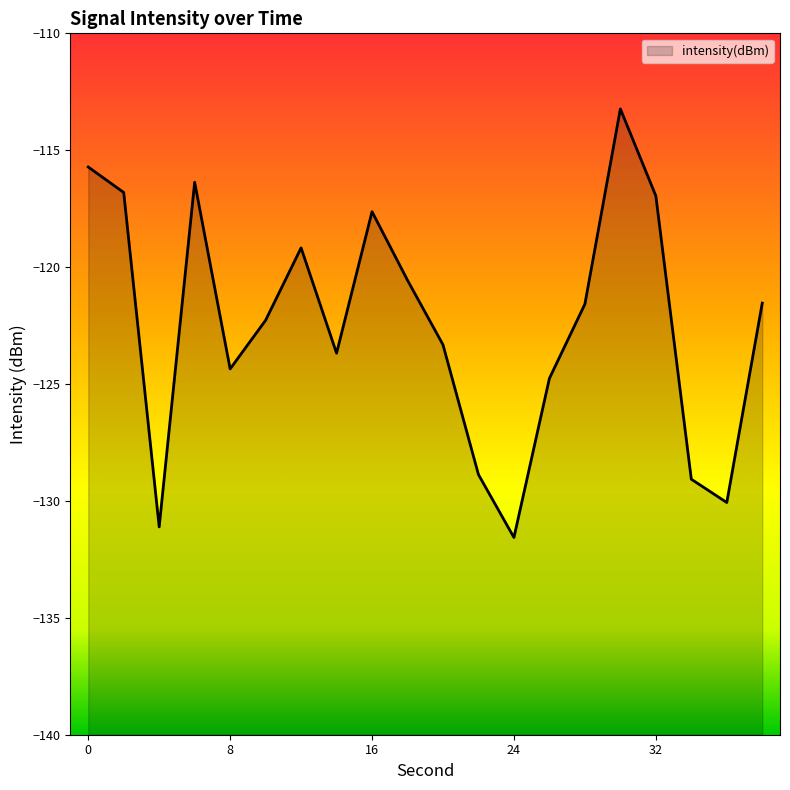

What is the change in value from 20 to 28?

+1.7